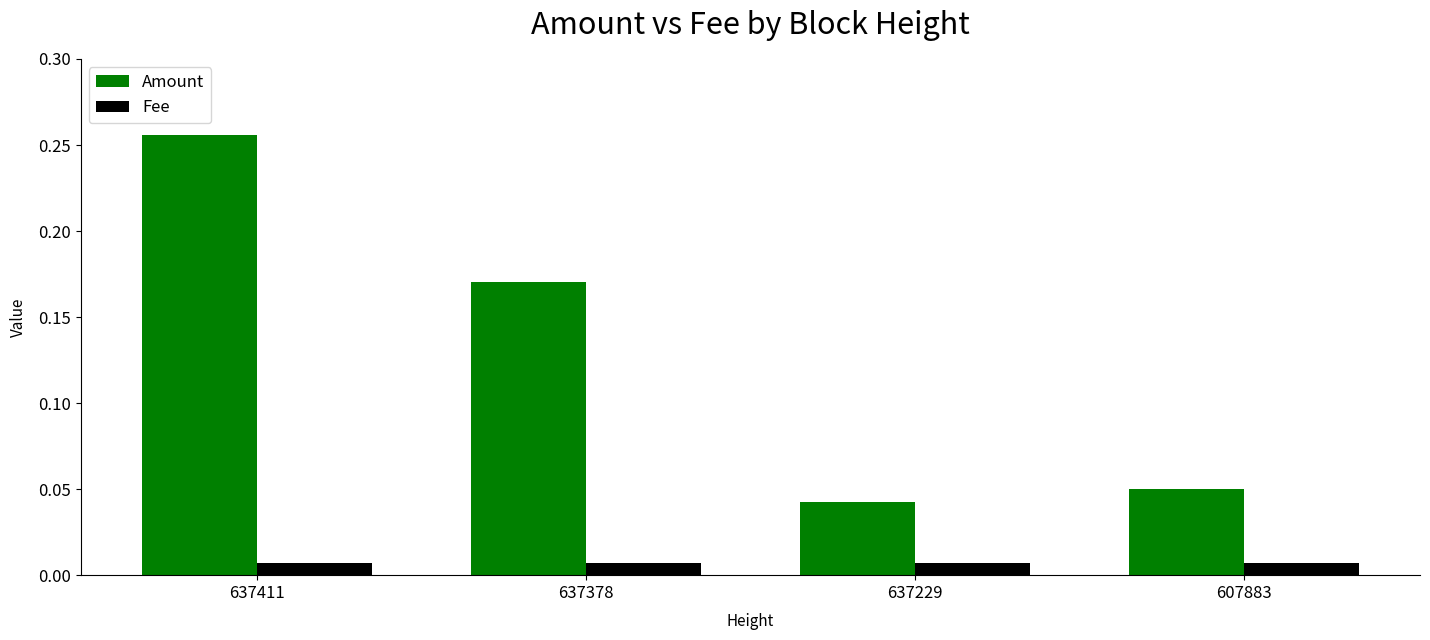

Rank the categories by Amount value from lowest to highest.

637229, 607883, 637378, 637411